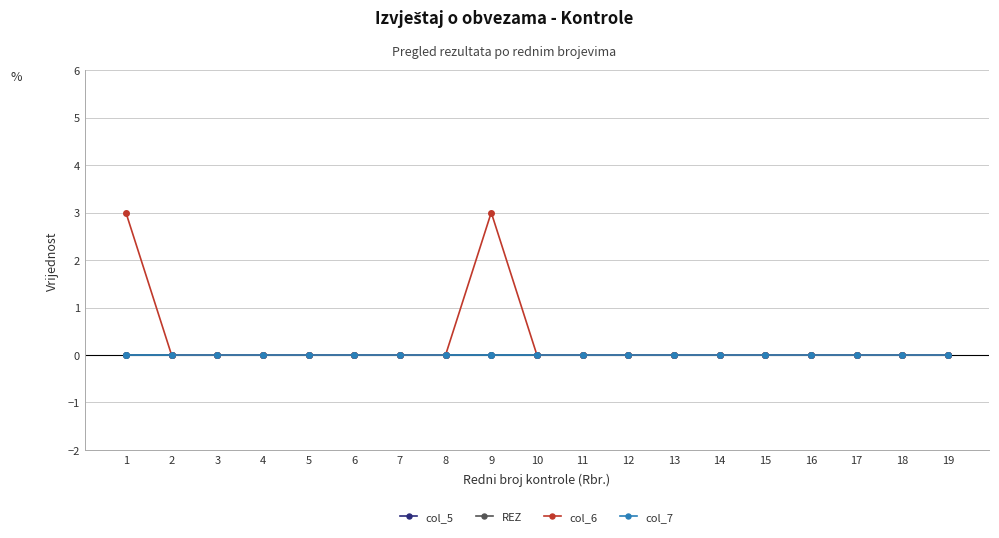

Does the chart have visible grid lines?

Yes